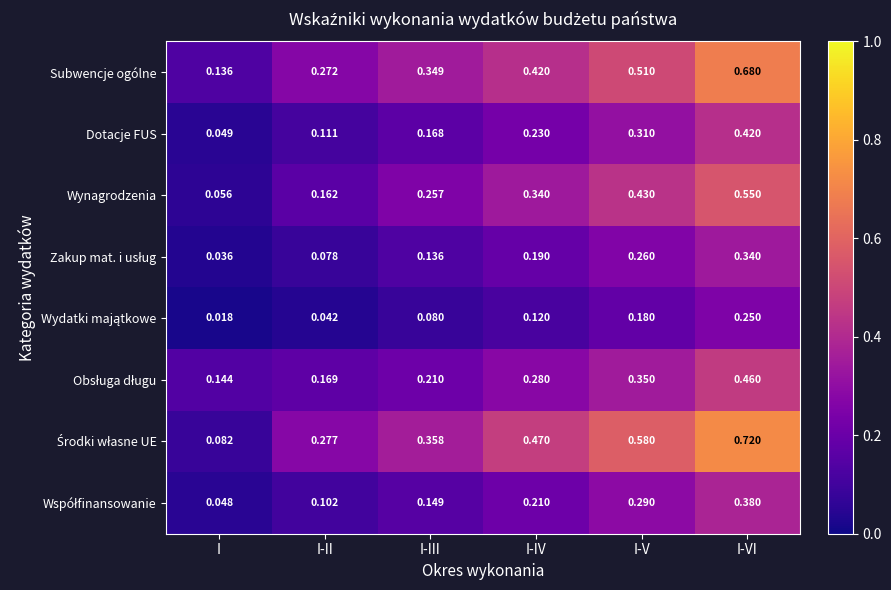

Which category has the lowest value in the Subwencje ogólne series?

I